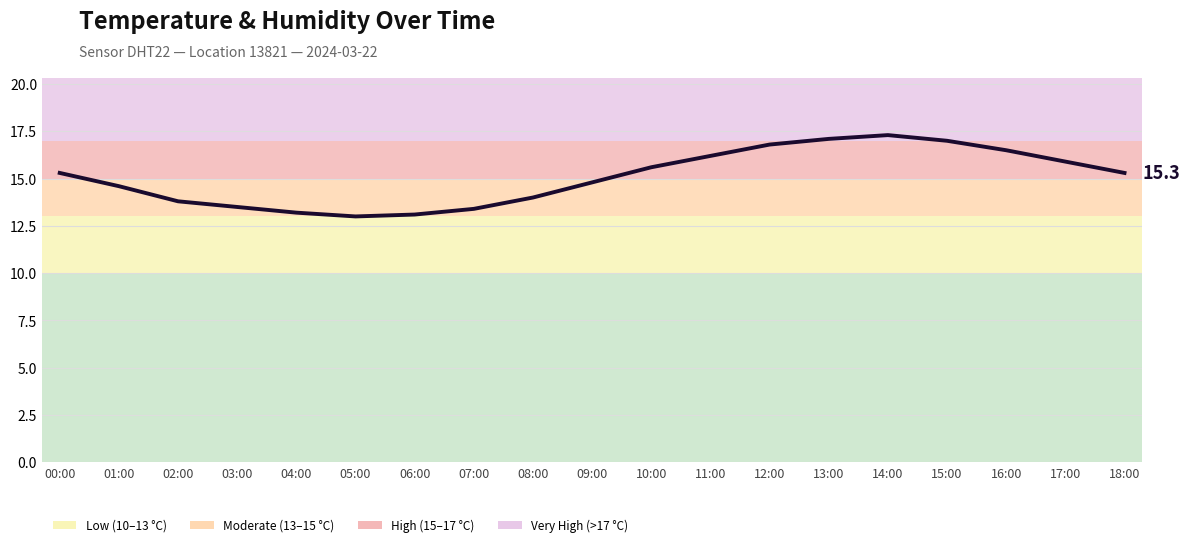

What is the change in value from 06:00 to 13:00?

+4.0